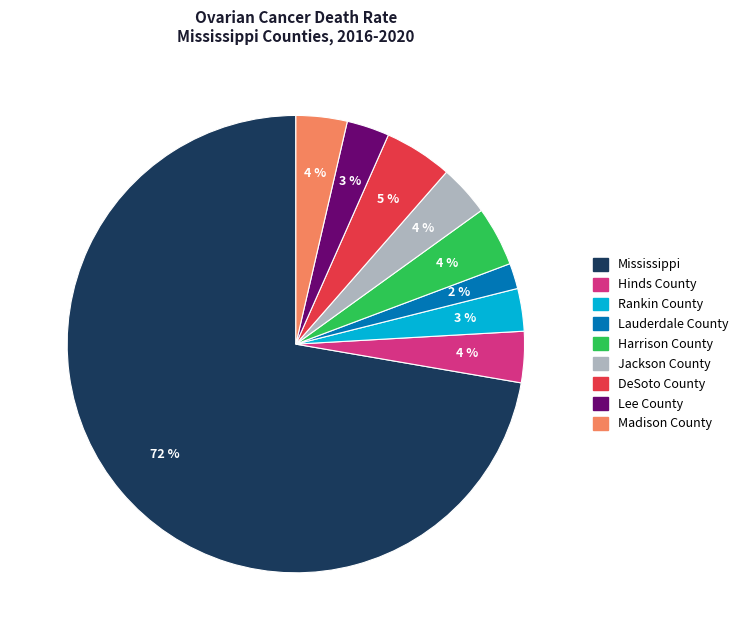

Is the sum of Lee County and Harrison County greater than half?

No